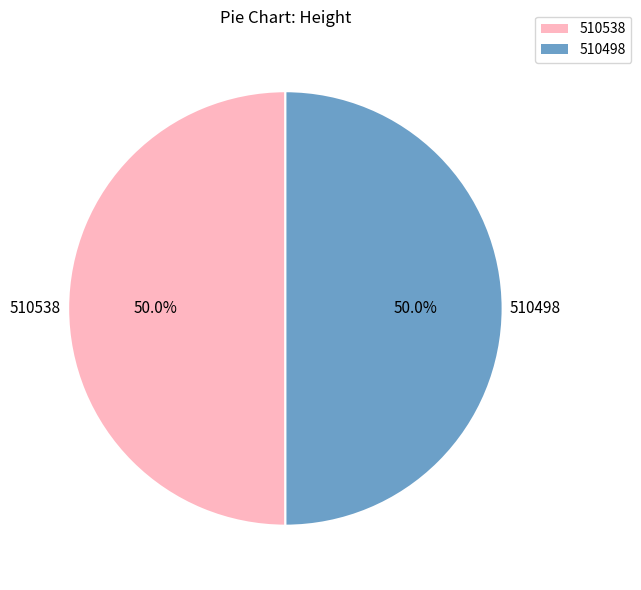

What percentage is the 510498 slice, to the nearest percent?

50%